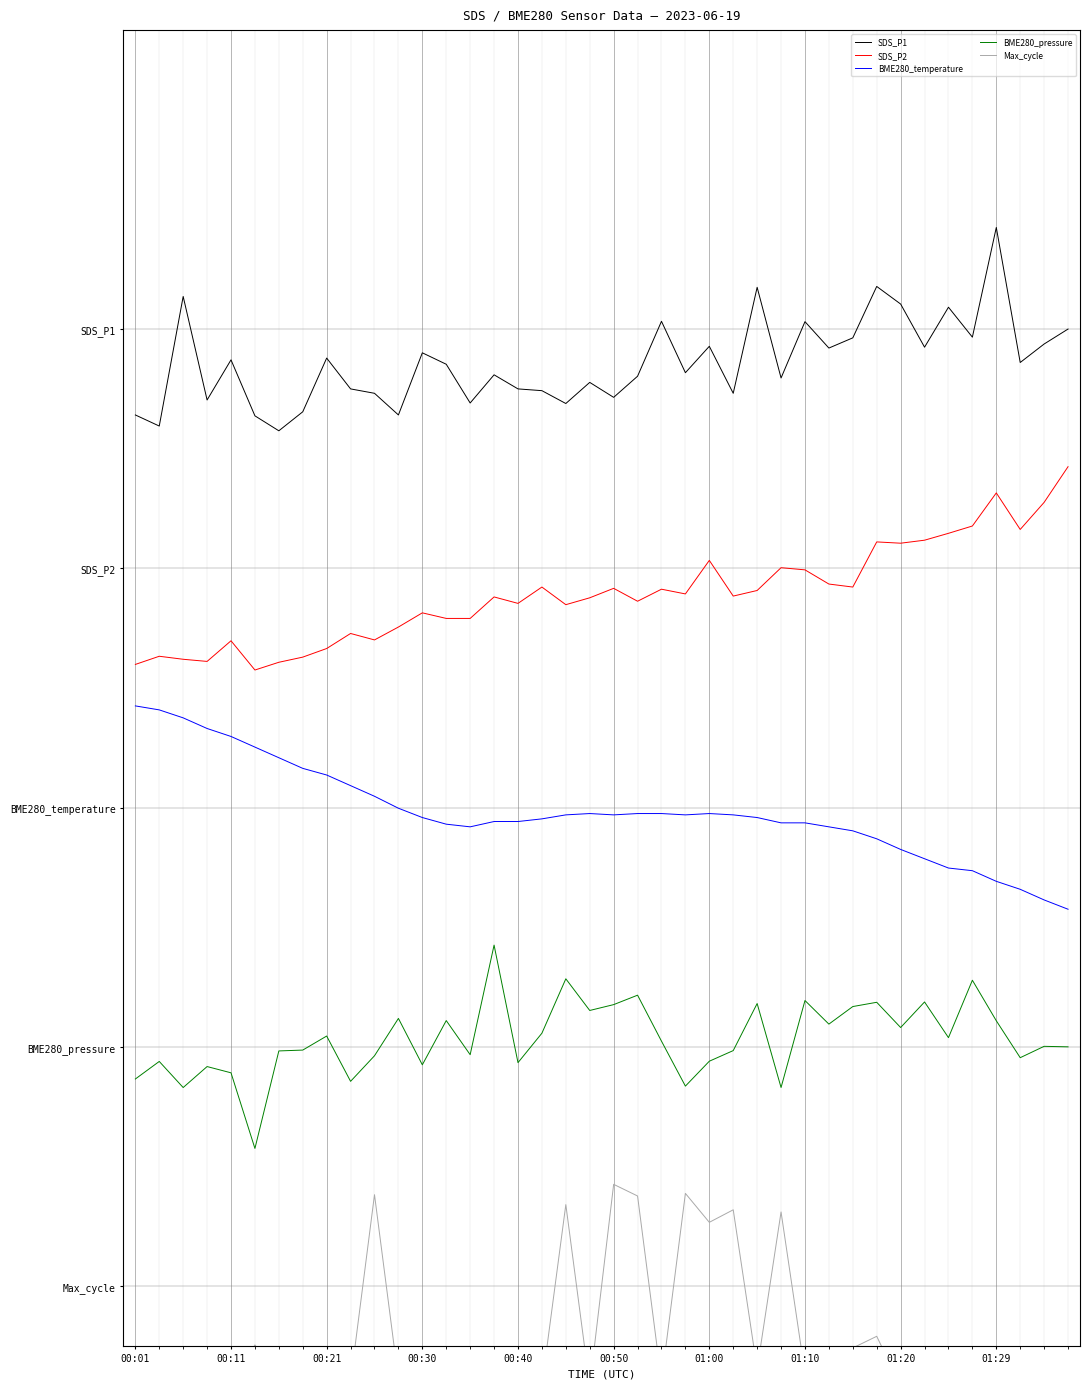

What is the sum of the BME280_temperature values at 29 and 12?

0.8